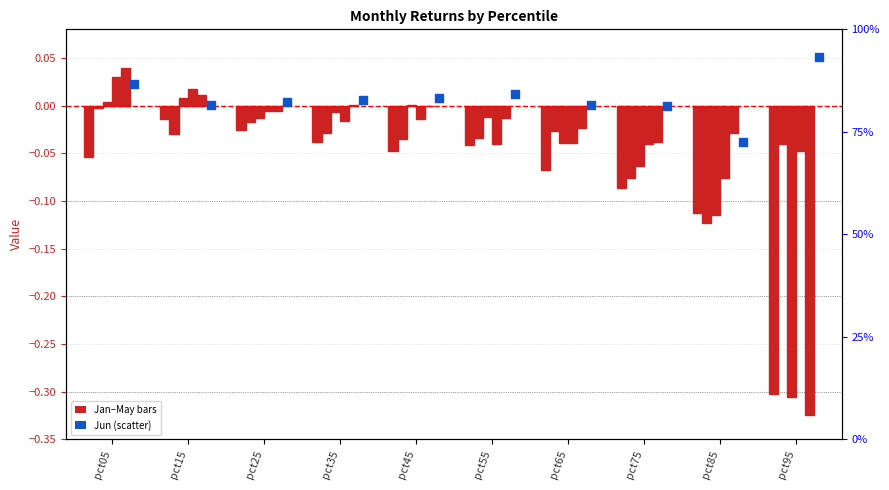

Which series reaches the minimum Y coordinate?

May